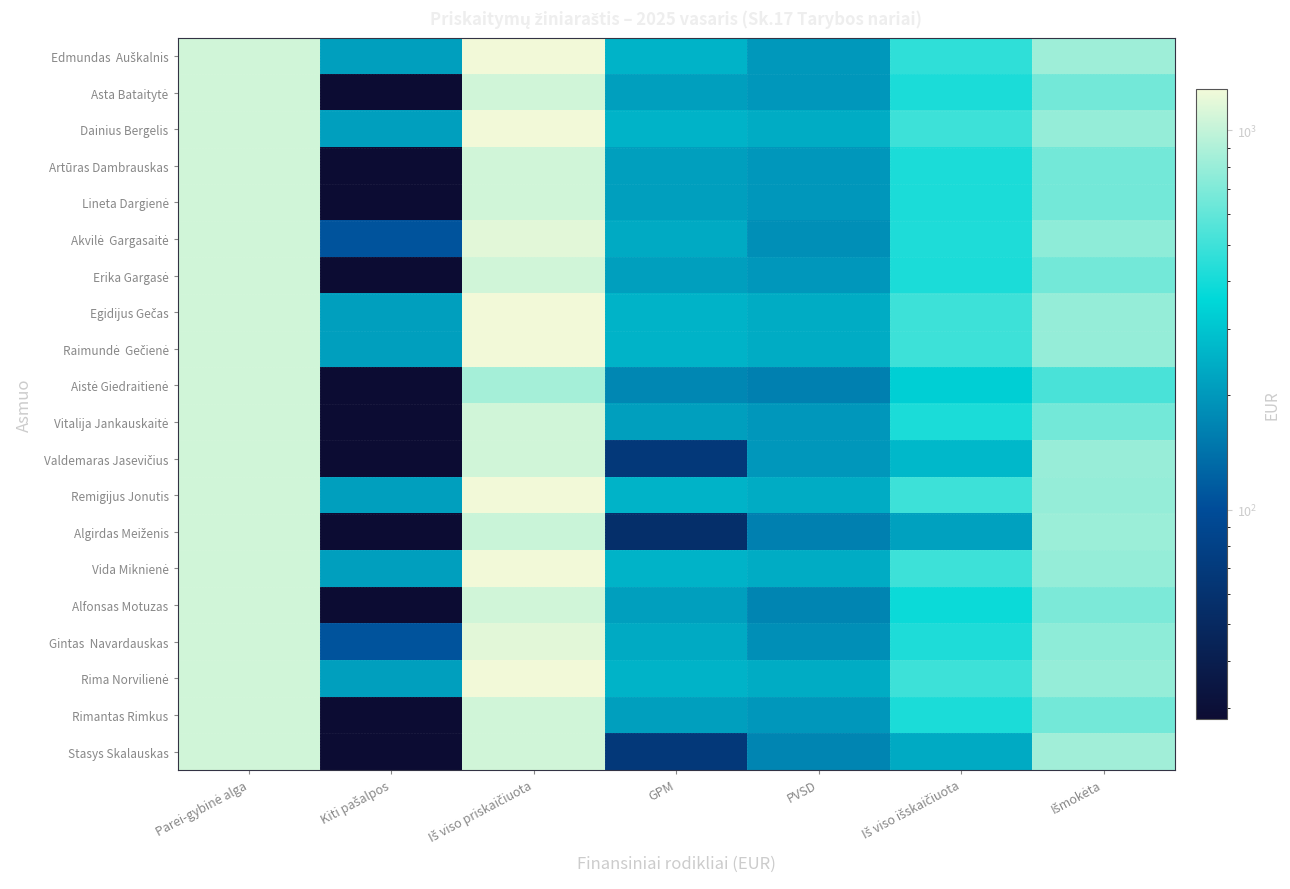

What is the difference between the highest and lowest values at GPM?

200.8